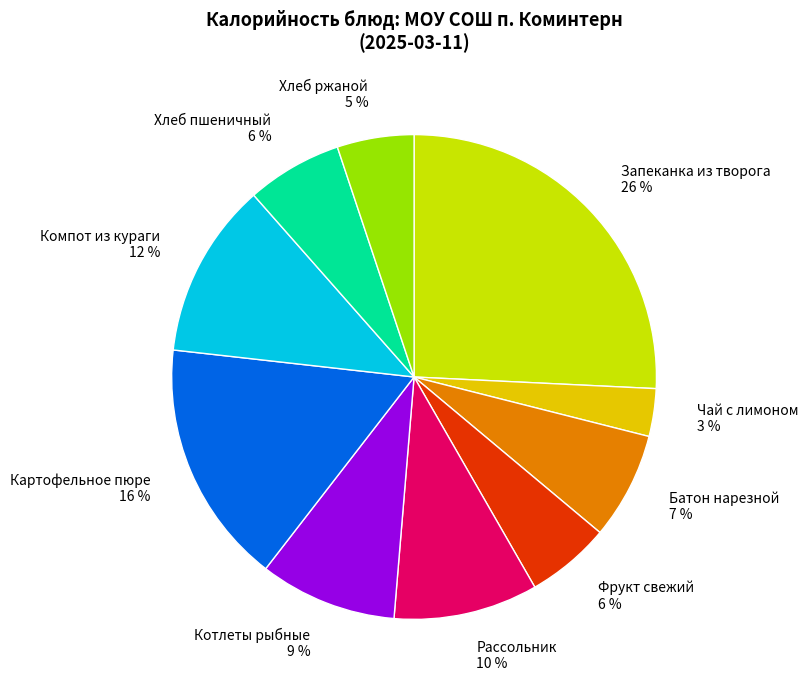

Is Фрукт свежий the majority of the pie?

No